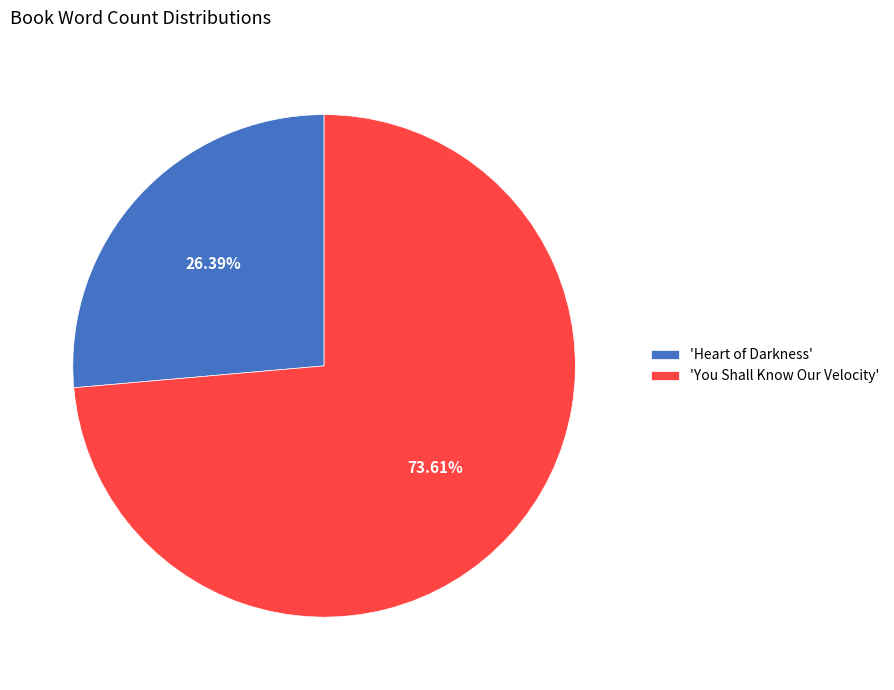

How many slices are in this pie chart?

2